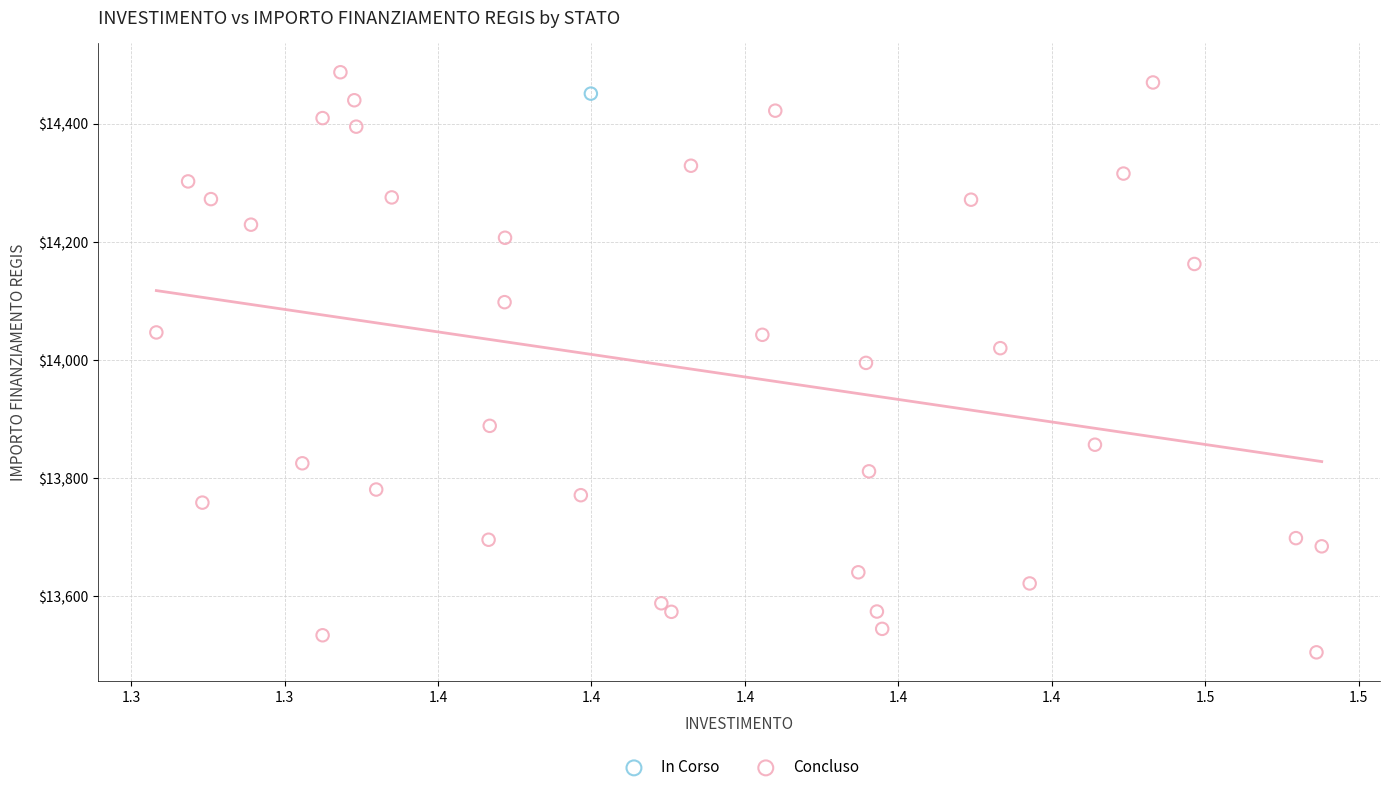

What are all the series names shown in the legend?

In Corso, Concluso